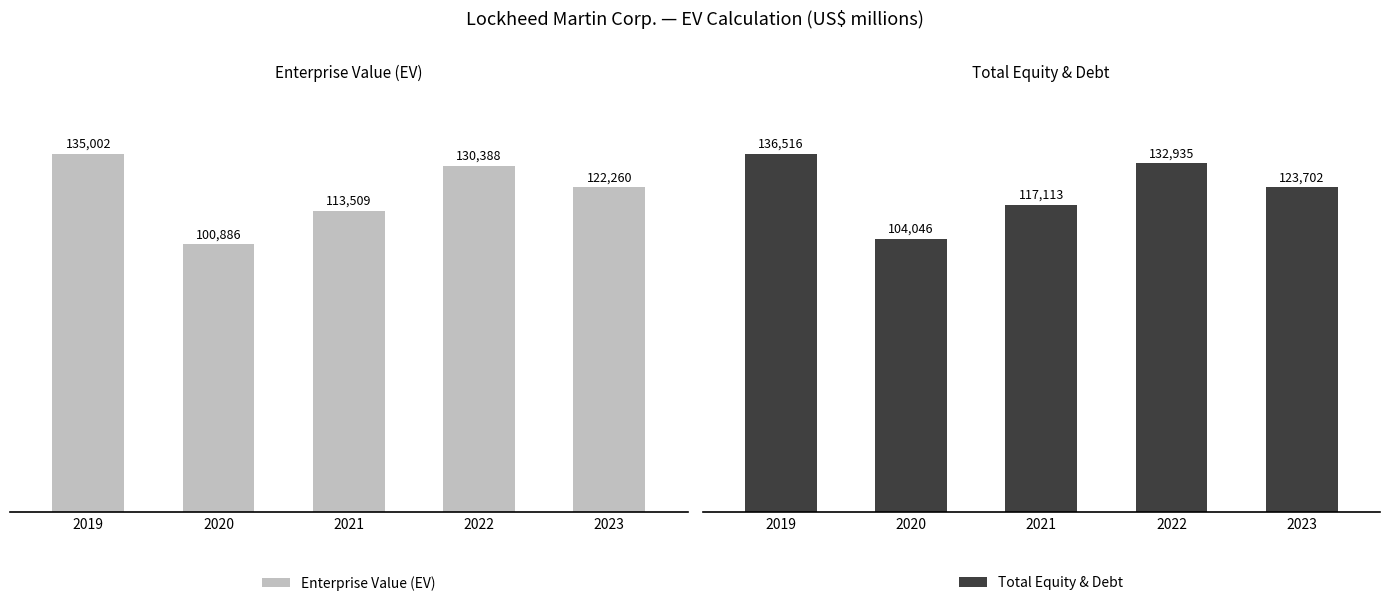

Is it true that Enterprise Value (EV) equals 60892 at 2022?

False